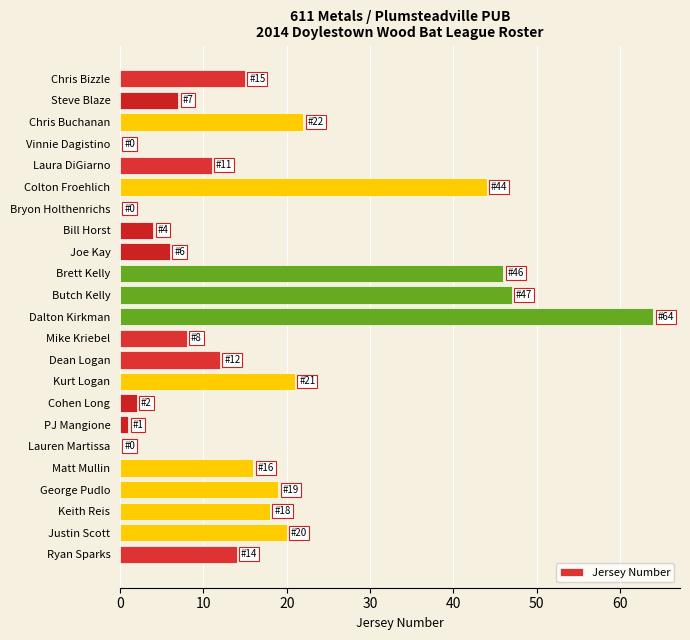

Which category has the highest value across all series?

Dalton Kirkman